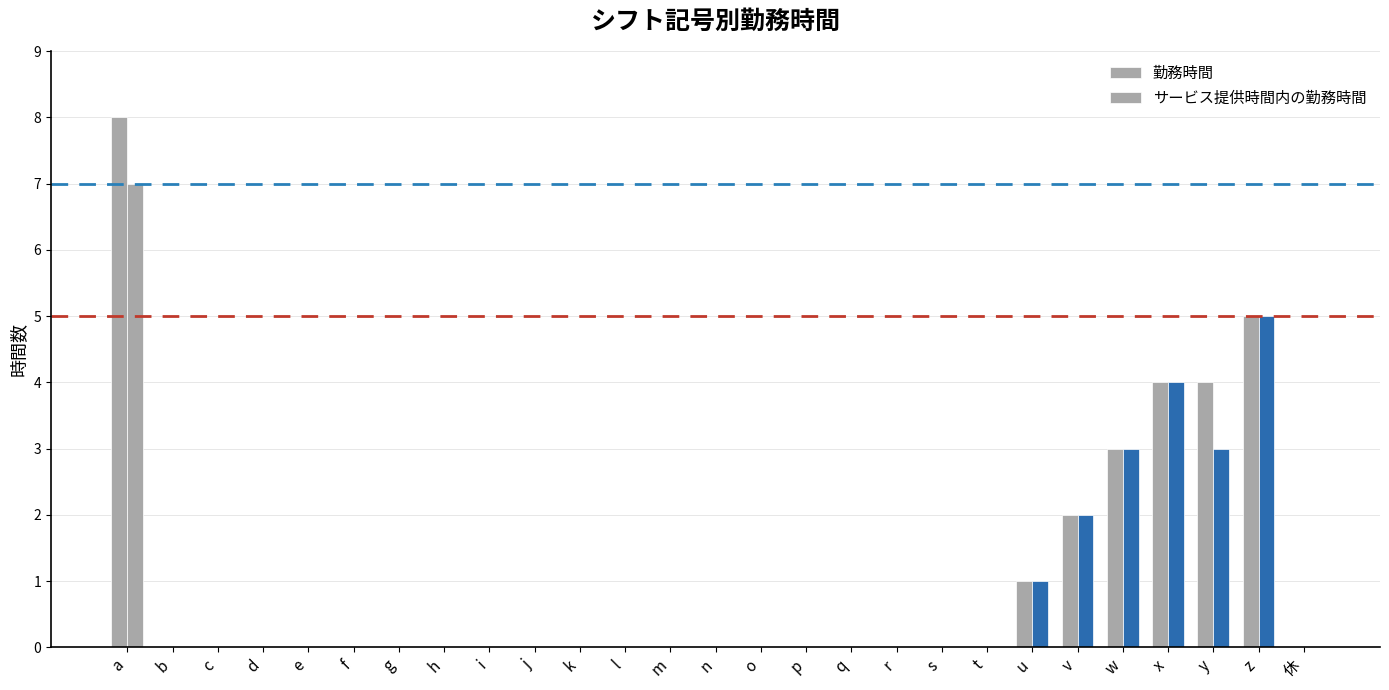

Reading left to right, extract all data points from this chart.

勤務時間: 8	0	0	0	0	0	0	0	0	0	0	0	0	0	0	0	0	0	0	0	1	2	3	4	4	5	0
サービス提供時間内の勤務時間: 7	0	0	0	0	0	0	0	0	0	0	0	0	0	0	0	0	0	0	0	1	2	3	4	3	5	0